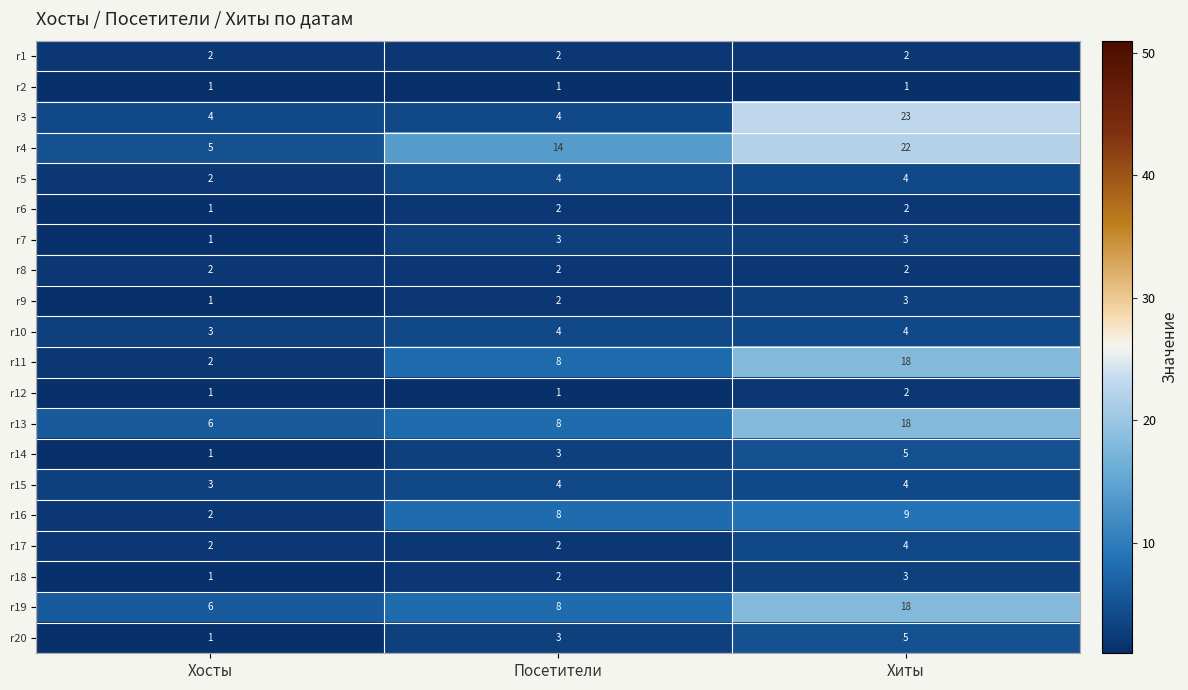

What is the difference between the maximum and minimum values in the r11 series?

16